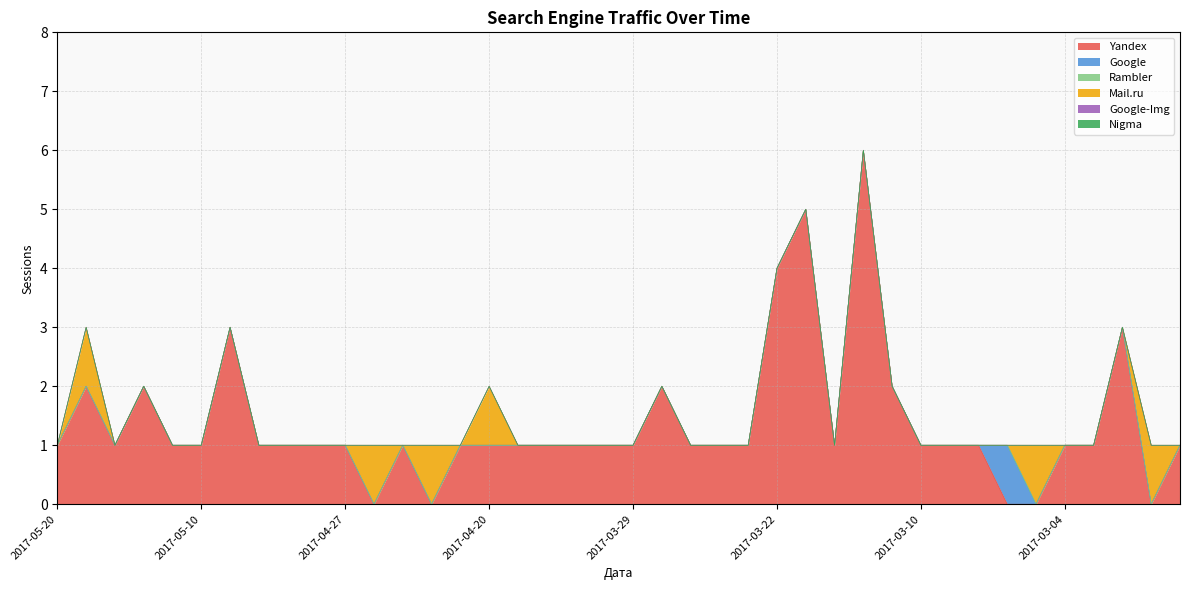

Between 2017-05-20 and 2017-03-24, which series saw the biggest shift?

Yandex